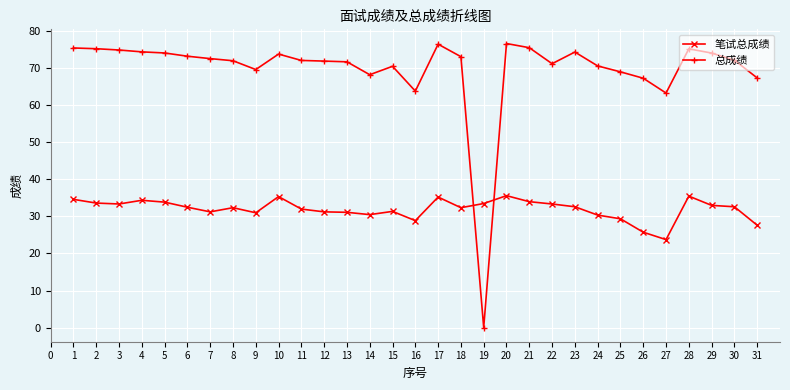

True or false: 笔试总成绩 and 总成绩 intersect in this chart.

True